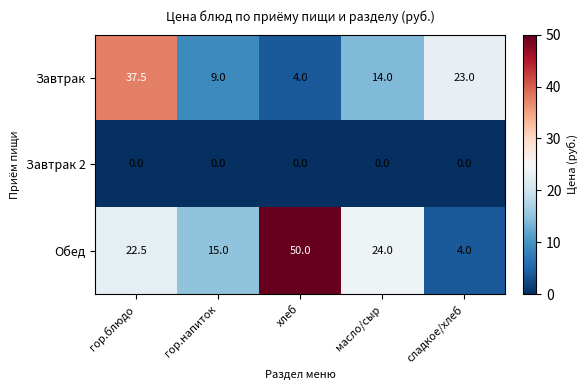

Count the number of data series in this chart.

3